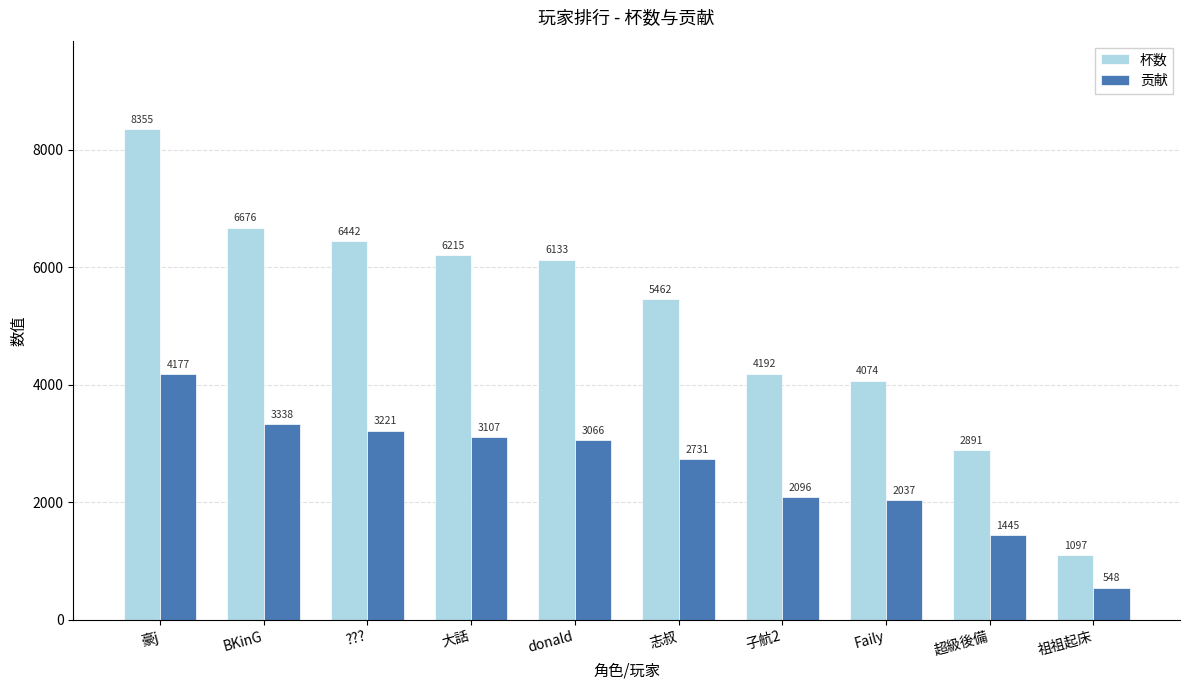

What value does the 贡献 series have at 子航2, to the nearest 10?

2100